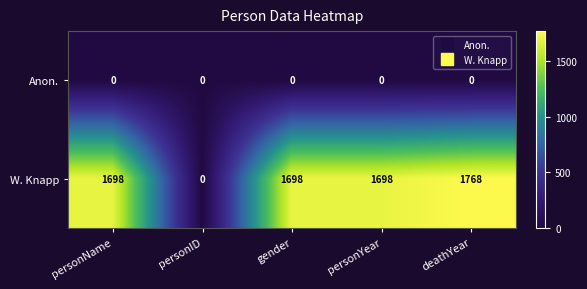

How many categories are shown in the chart?

5